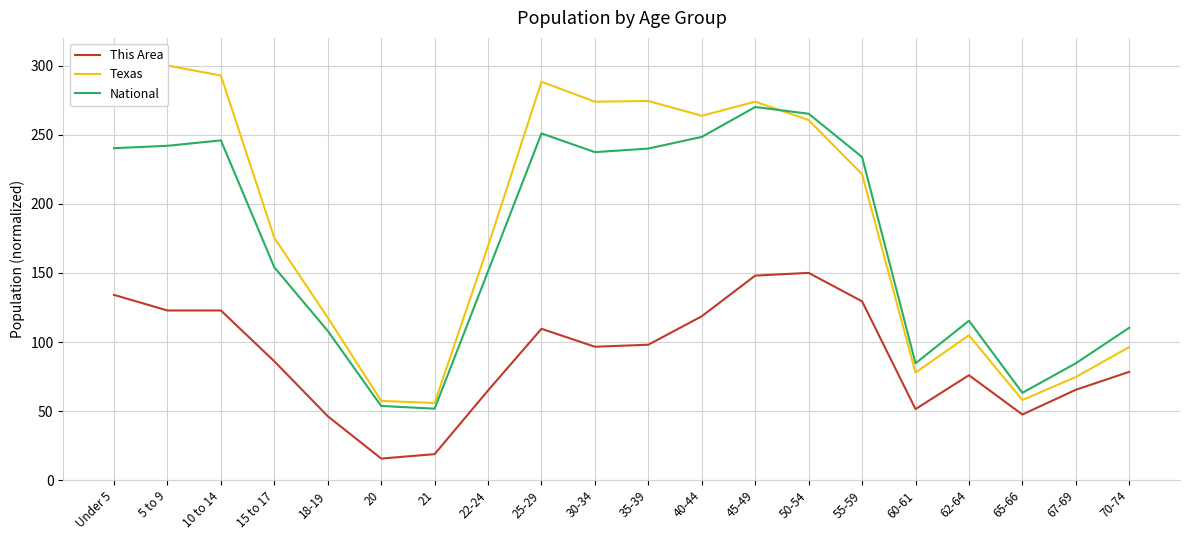

The value of Texas at 30-34 is 273.9. True or false?

True